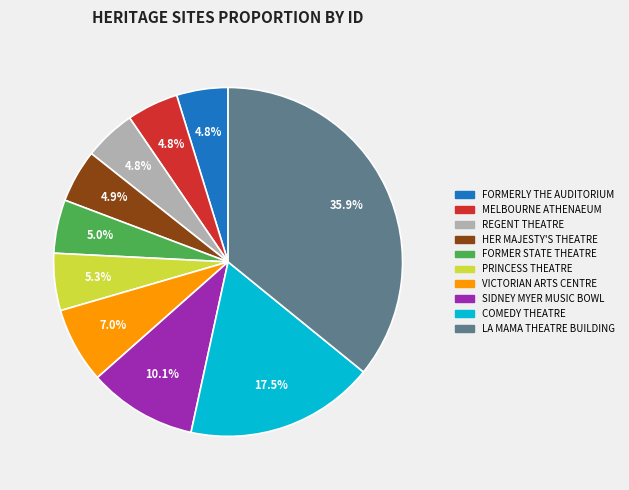

Does SIDNEY MYER MUSIC BOWL represent more than half of the total?

No